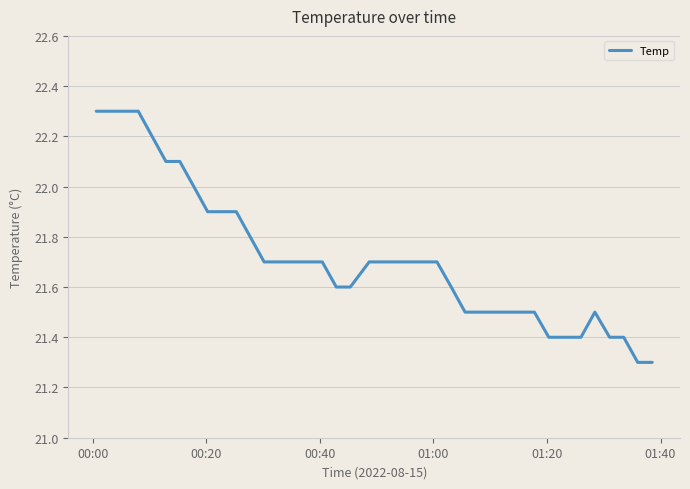

What is the difference between the maximum and minimum values?

1.0